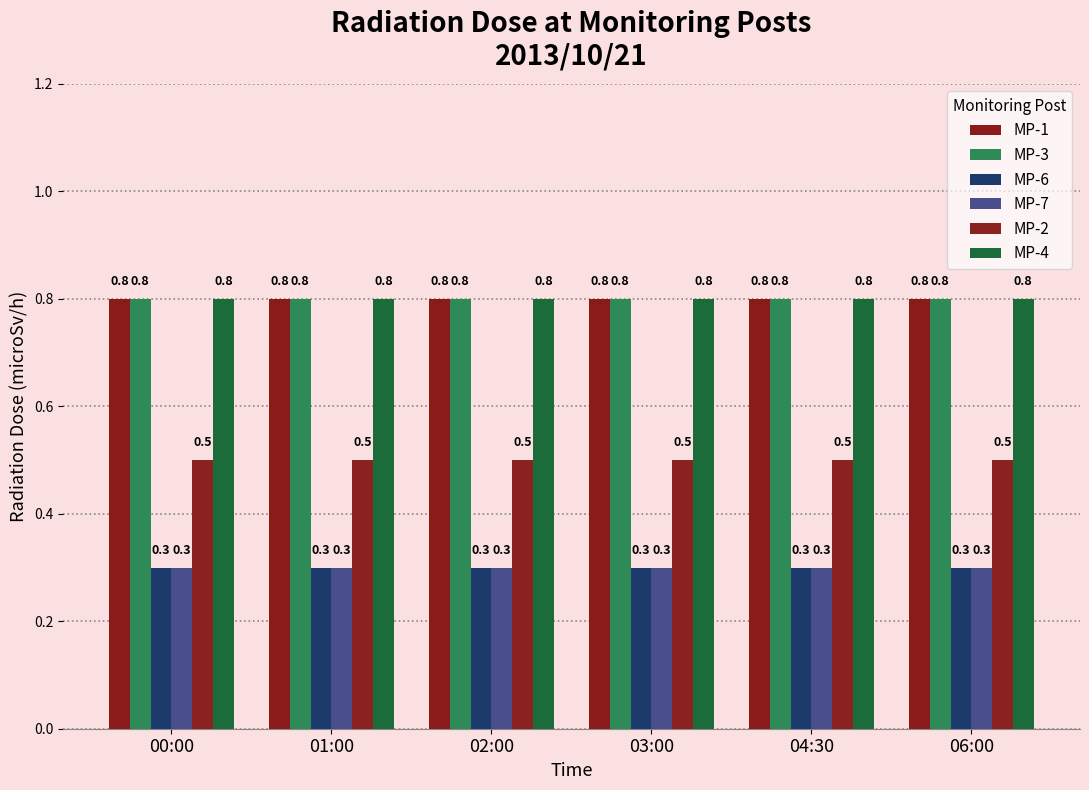

What is the sum of the MP-6 values at 06:00 and 04:30?

0.6